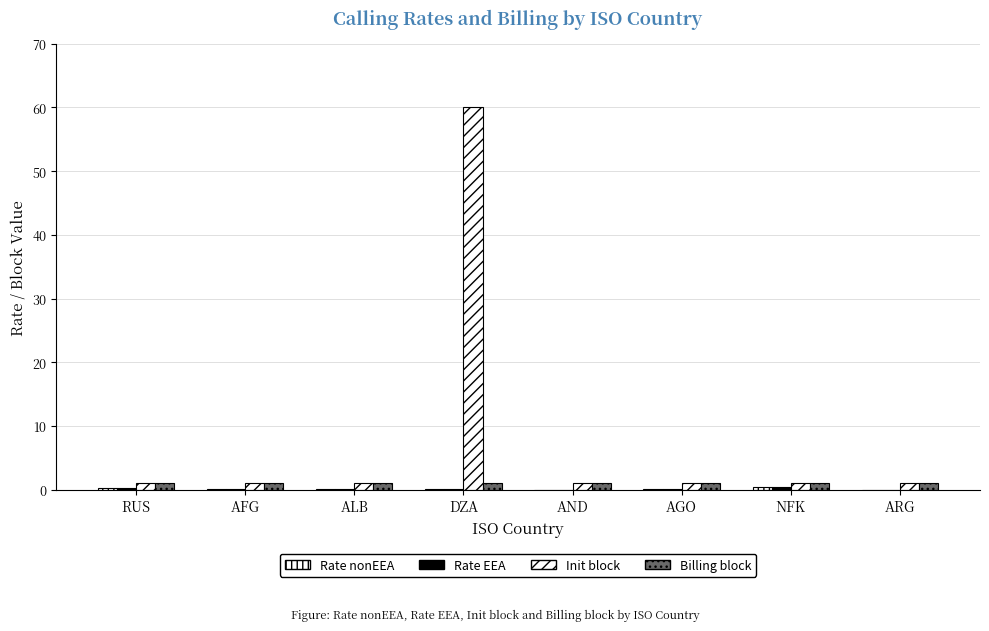

Are the bars grouped side by side (vs. stacked)?

Yes